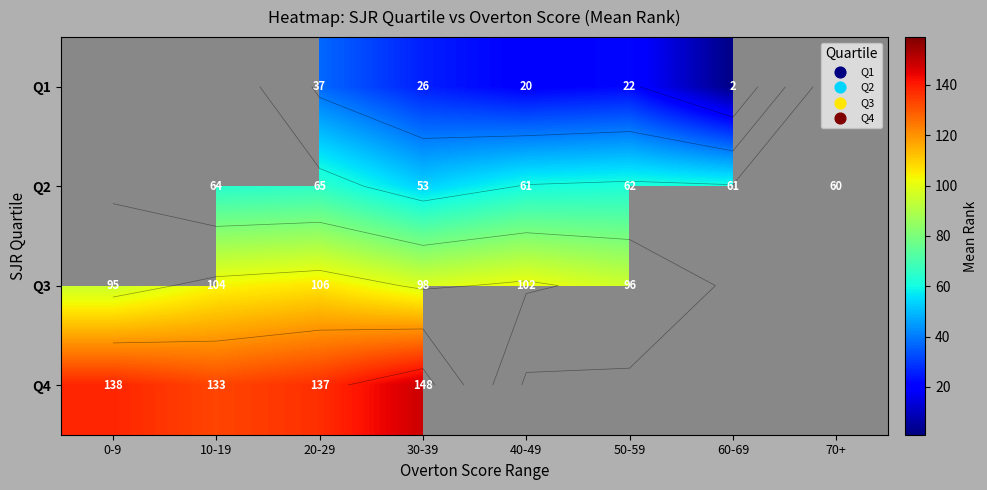

Rank the series by their maximum value, from lowest to highest.

Q1, Q2, Q3, Q4